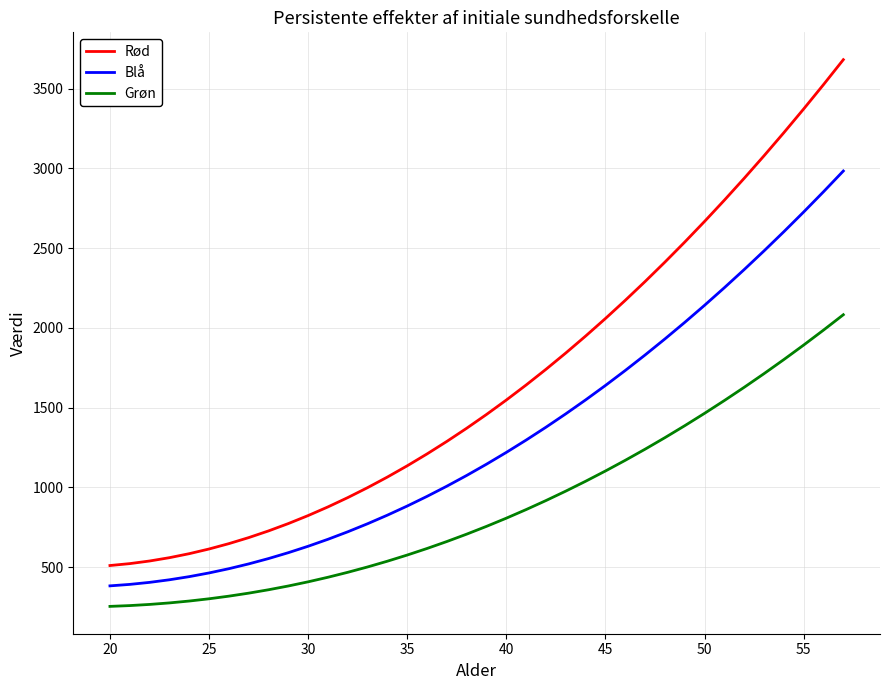

True or false: Blå and Grøn intersect in this chart.

False